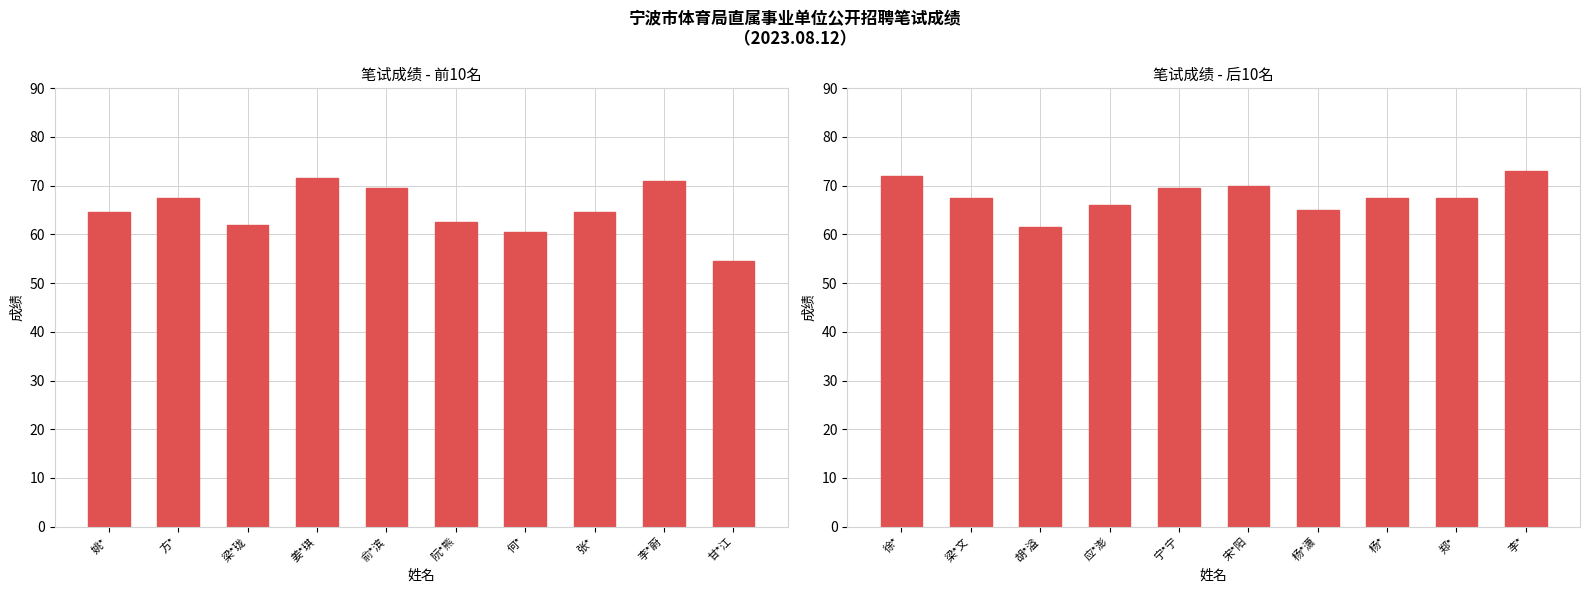

What is the approximate value of 平均成绩(前10) at 阮*熊?

62.5